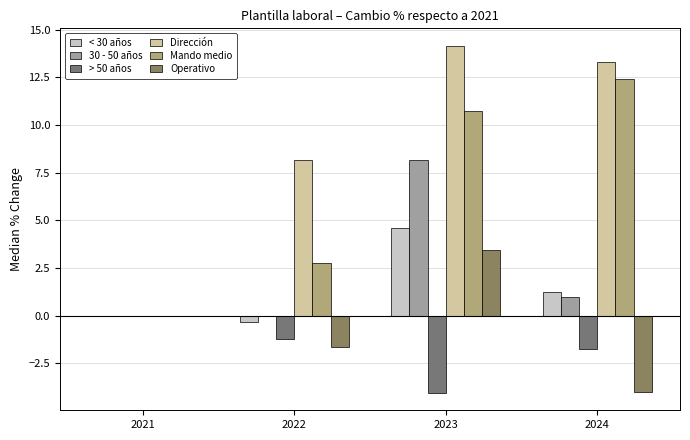

Which label corresponds to the largest value in the chart?

2023